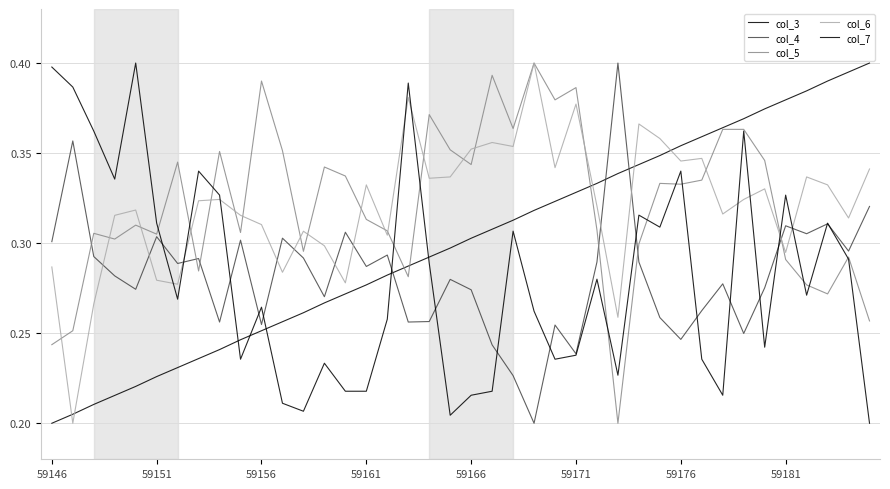

How many lines are shown in the chart?

5